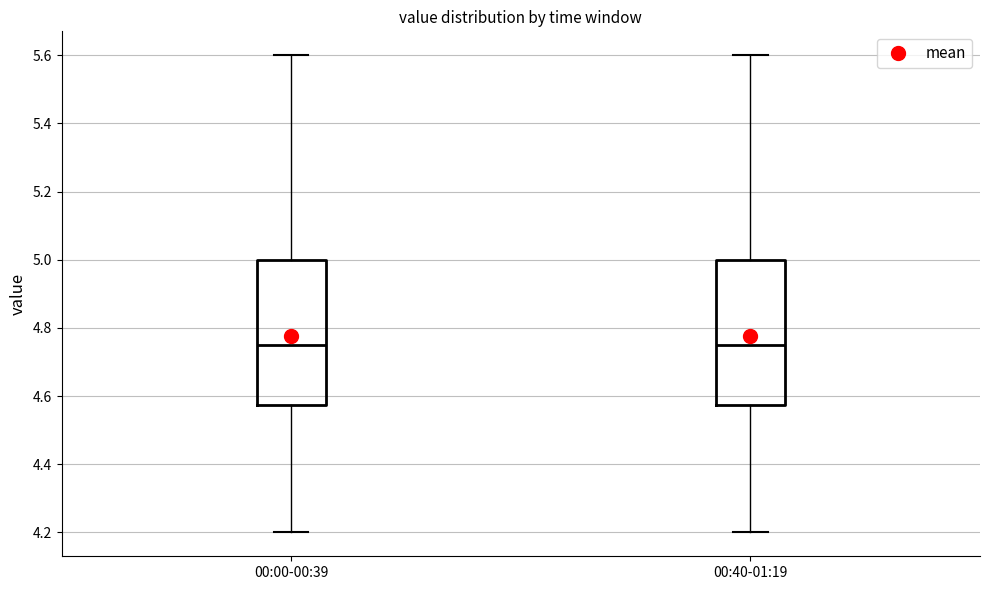

Reading left to right, transcribe this box plot: for each box, give where its median line is, the range the box spans, and where its two whiskers end, as read against the y-axis. The values are not printed on the chart, so give them approximately, as read against the axis.

00:00-00:39: median 4.76, box 4.58 to 5.00, whiskers 4.20 to 5.60
00:40-01:19: median 4.76, box 4.58 to 5.00, whiskers 4.20 to 5.60